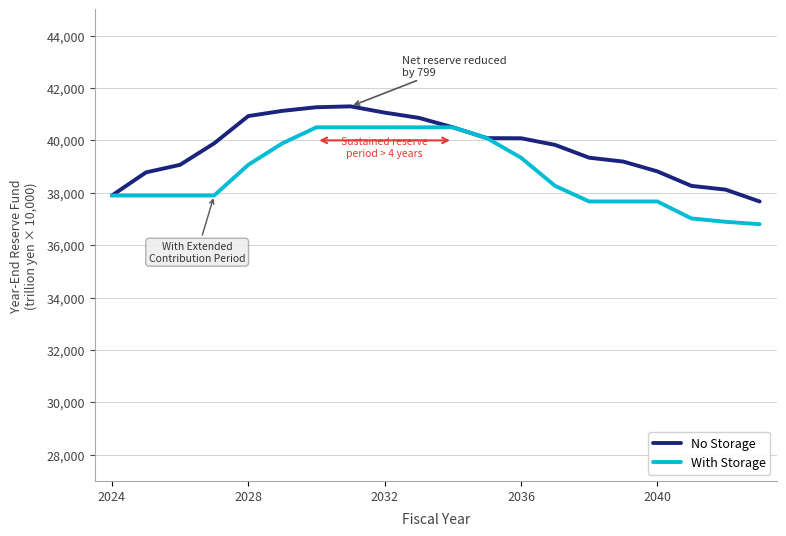

Which series has the largest total across all categories?

No Storage